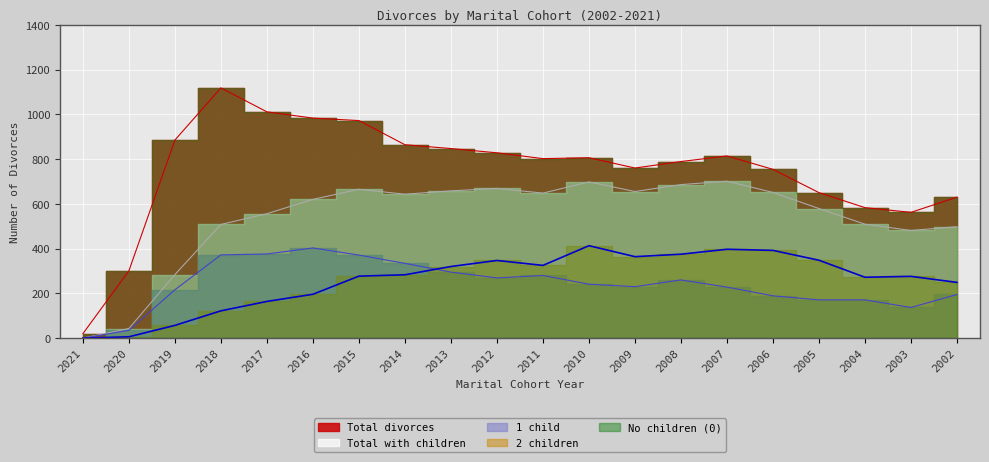

What is the difference between the maximum and second lowest values in the Total with children series?

658